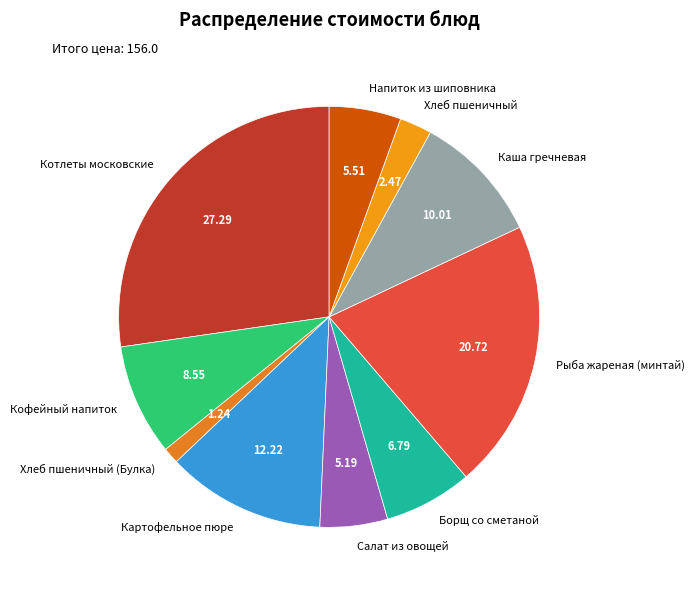

Between Котлеты московские and Рыба жареная (минтай), which is larger?

Котлеты московские